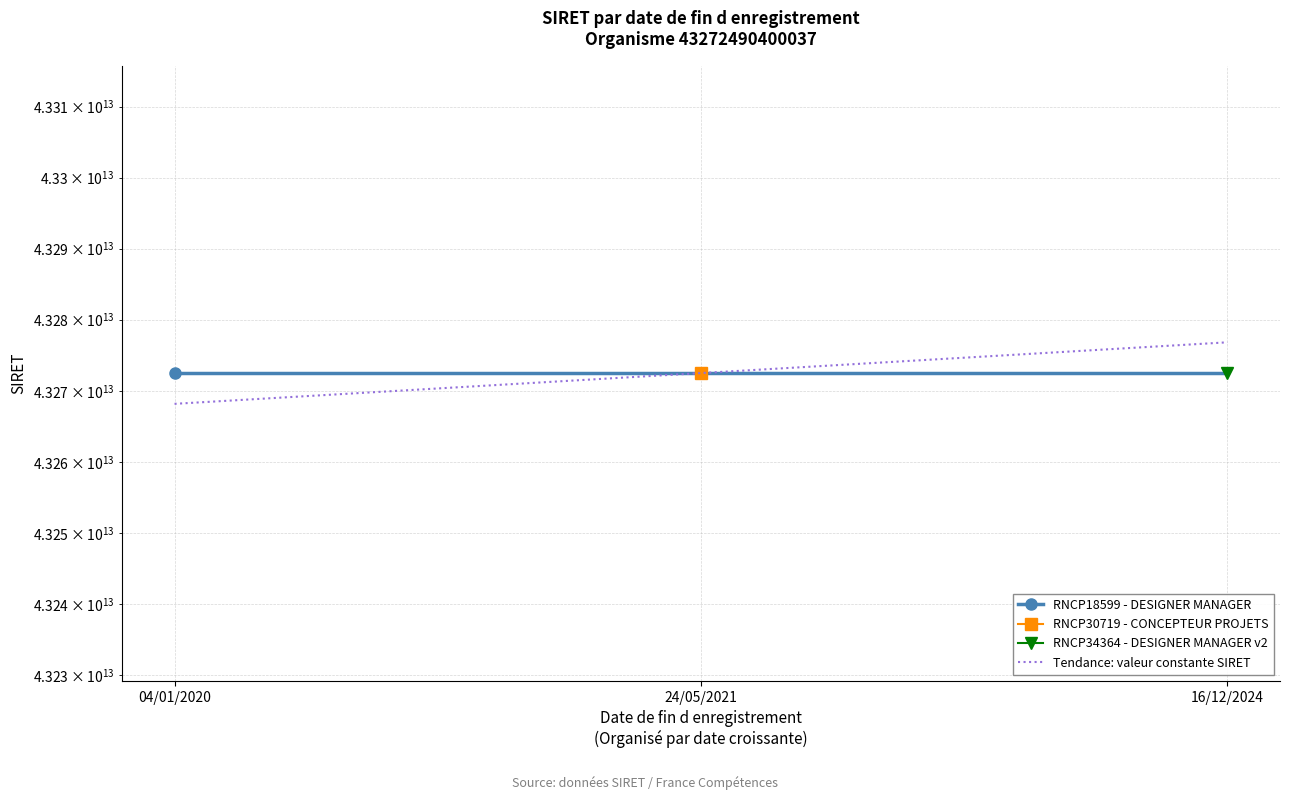

What is the label of the 2nd point from the right?

24/05/2021